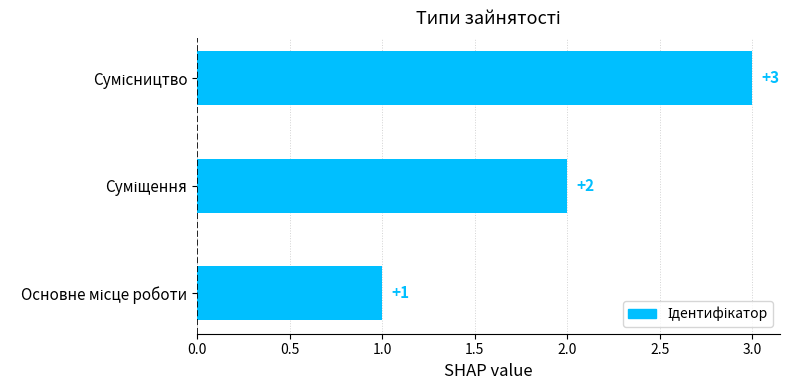

How many values are between 1 and 3?

3